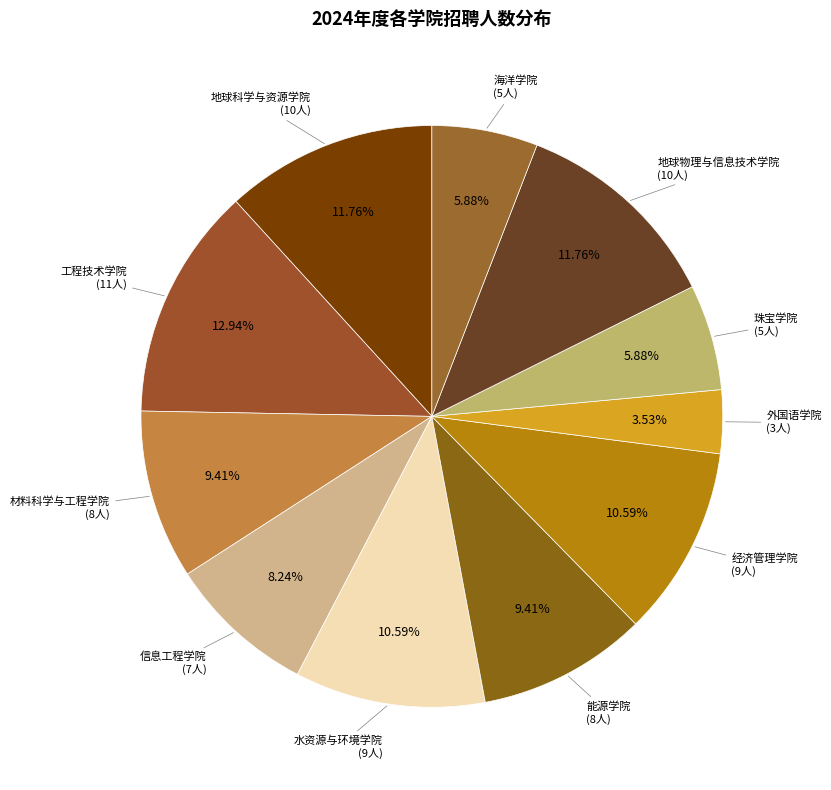

How many segments does this pie chart have?

11